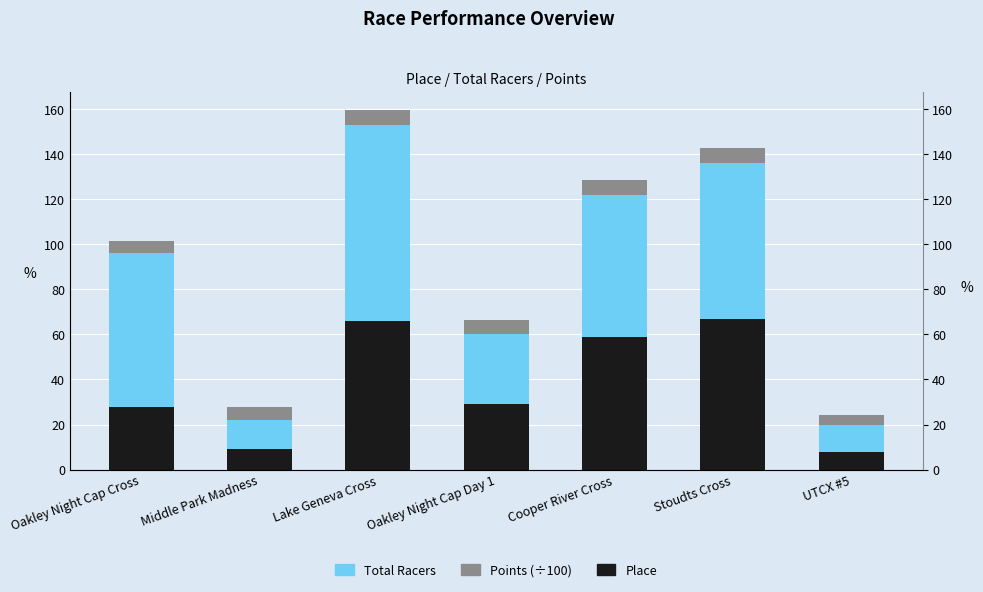

The Total Racers series shows 135.7 at Lake Geneva Cross. True or false?

False